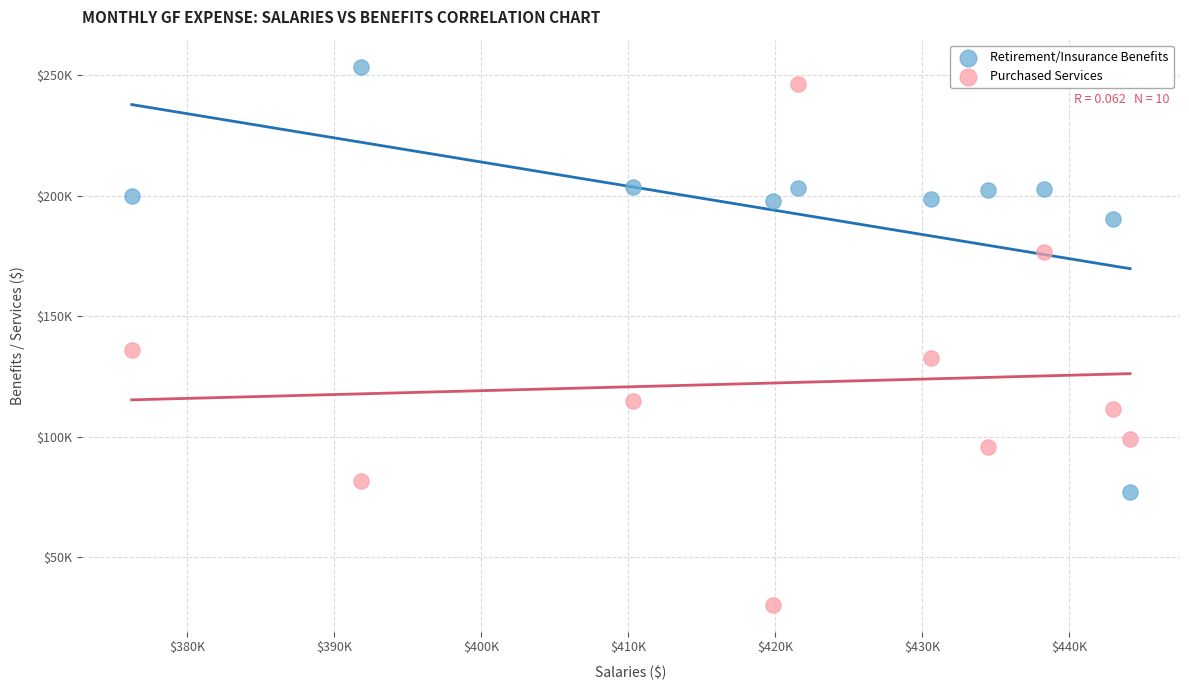

What are all the series names shown in the legend?

Retirement/Insurance Benefits, Purchased Services